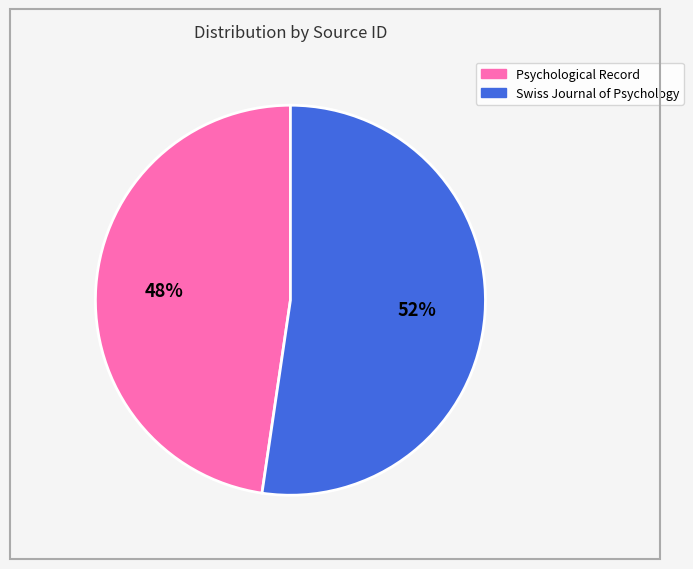

The Psychological Record slice represents 48% of the pie. True or false?

True